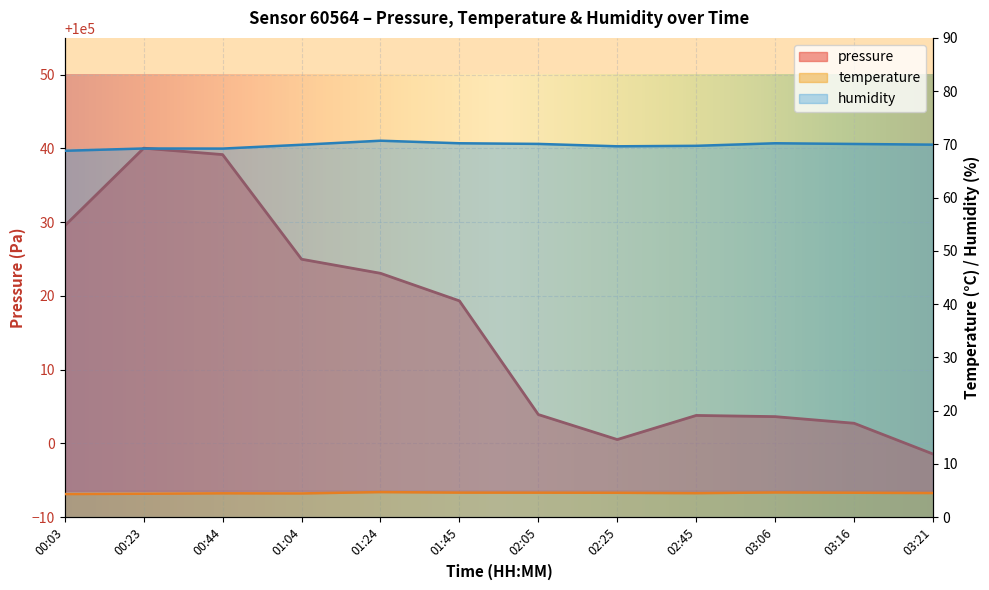

At which label does temperature reach its peak?

01:24